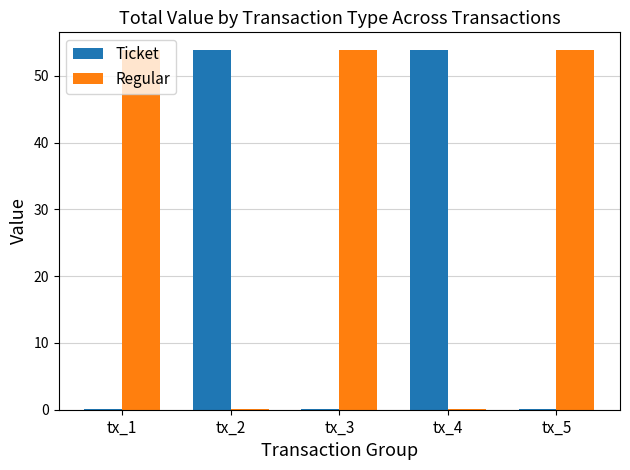

Where does the Regular series first go above 53?

tx_1